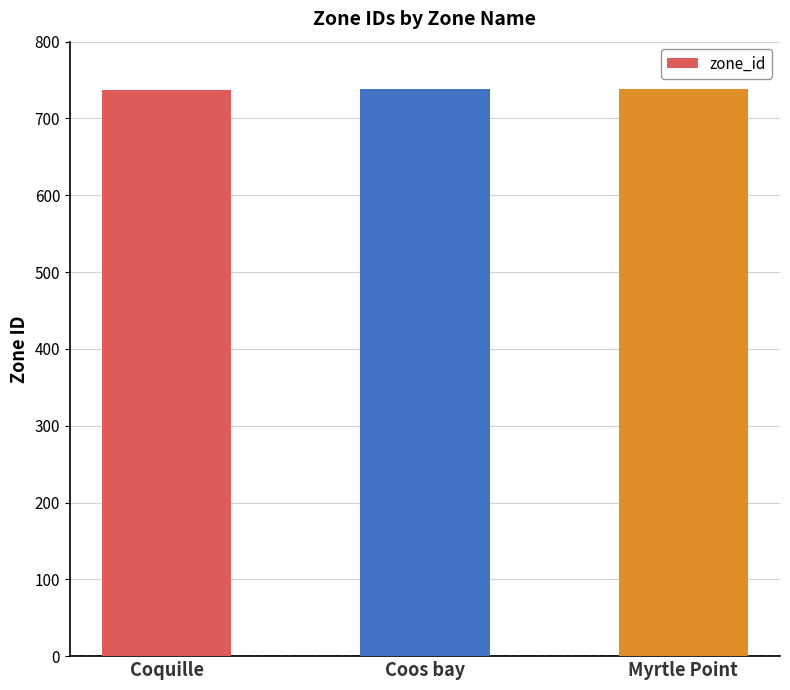

What position from the left is Coquille?

1